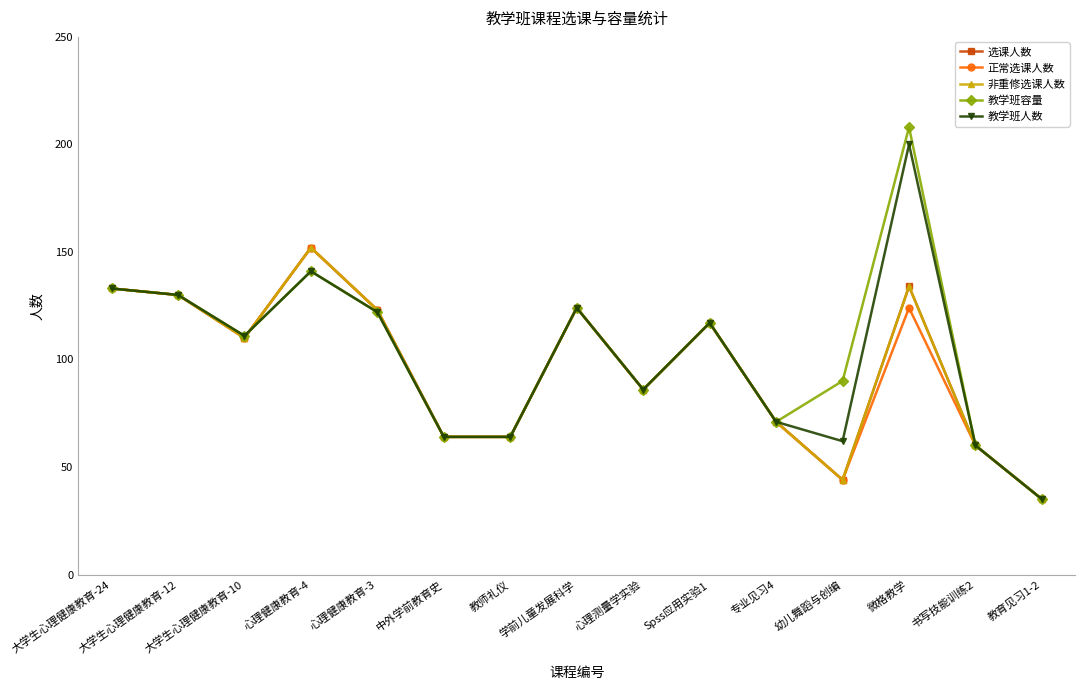

What is the value of the 教学班容量 point at the 8th from the left?

124